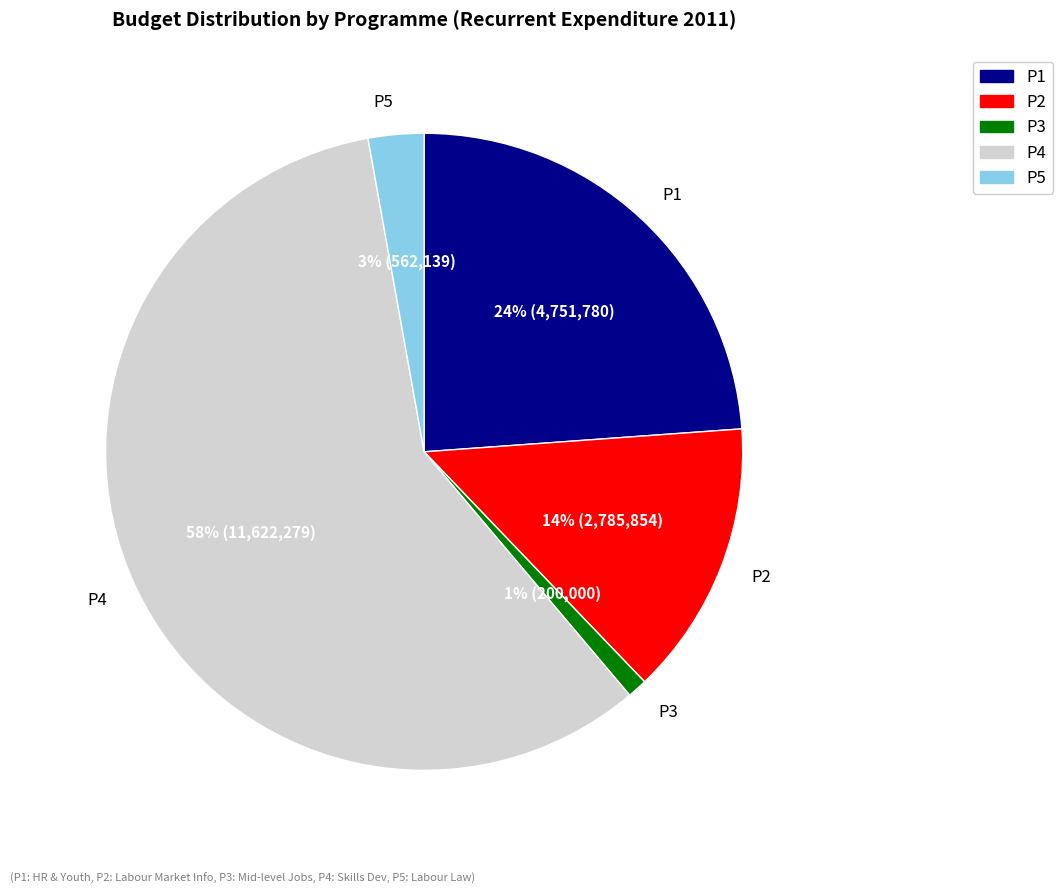

Which slice is the largest?

P4